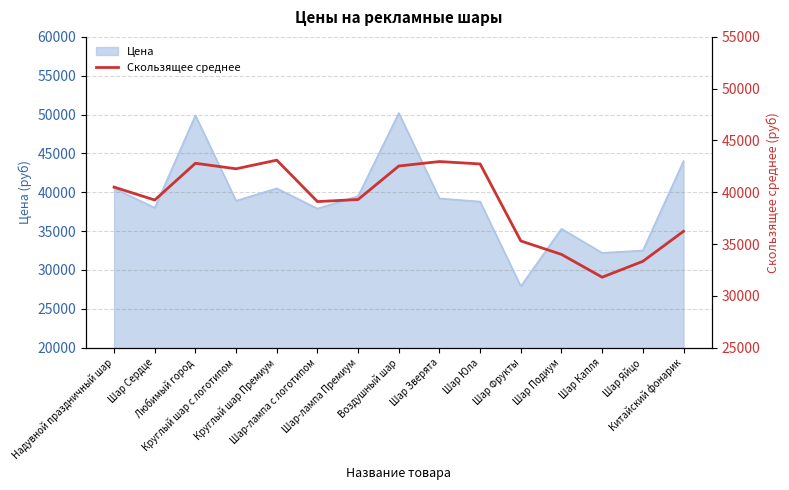

Reading right to left, transcribe all the data shown in this chart.

36233.3	33333.3	31800.0	34000.0	35300.0	42733.3	42966.7	42533.3	39300.0	39100.0	43100.0	42266.7	42800.0	39250.0	40500.0